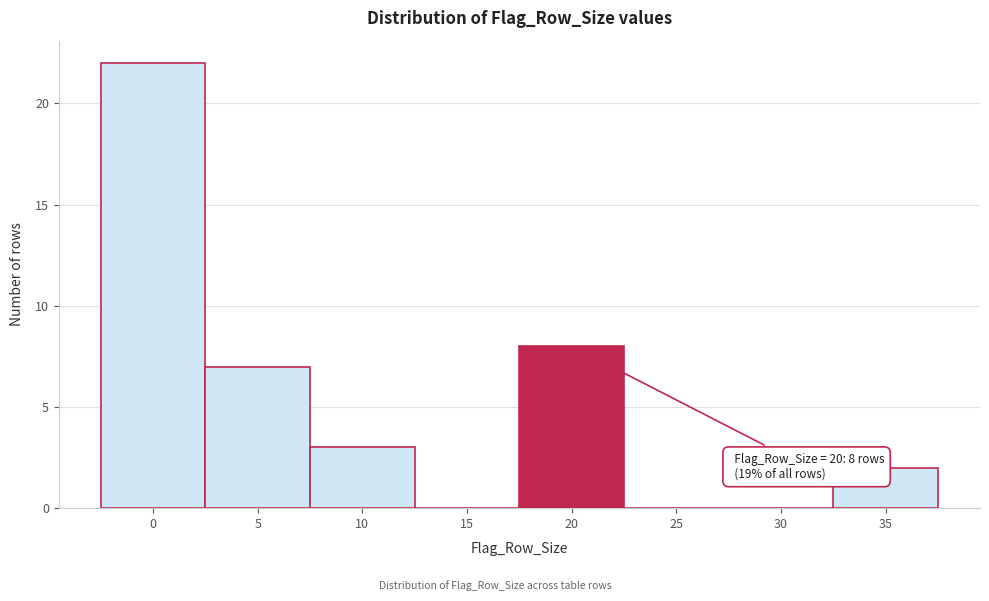

Reading left to right, what are all the values shown in this chart?

0=22	5=7	10=3	15=0	20=8	25=0	30=0	35=2